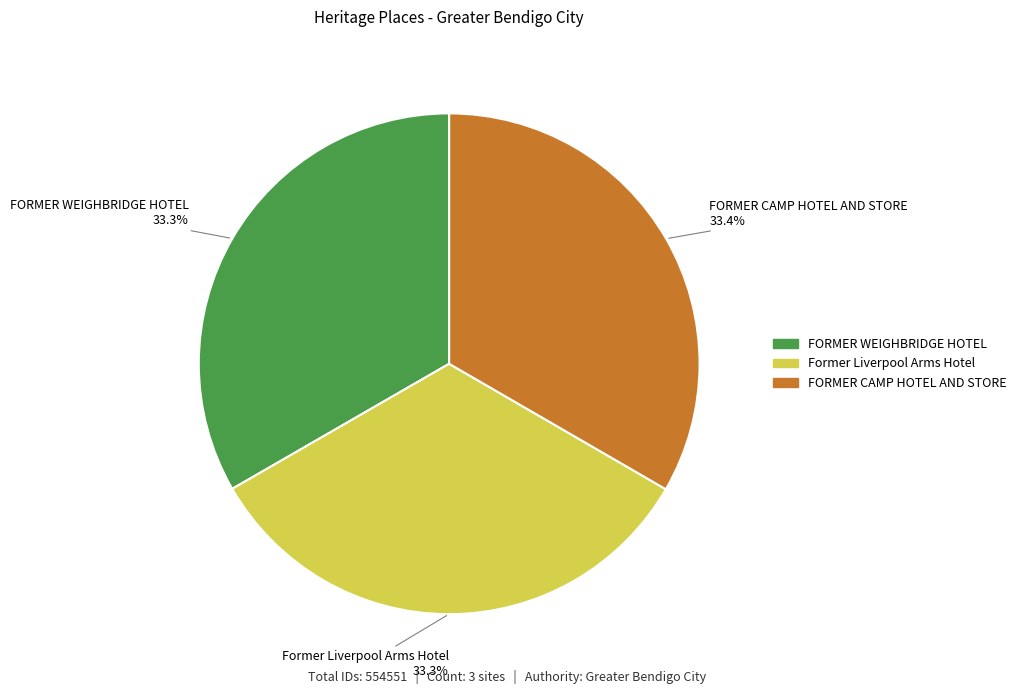

Approximately how many times larger is the value at Former Liverpool Arms Hotel compared to FORMER CAMP HOTEL AND STORE?

1.0